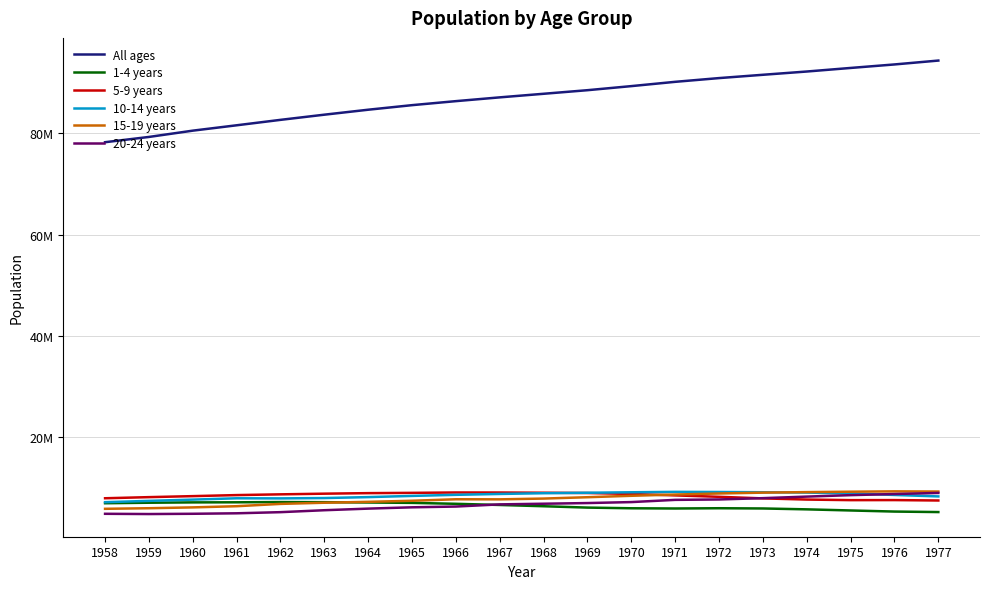

True or false: 15-19 years and 5-9 years intersect in this chart.

True